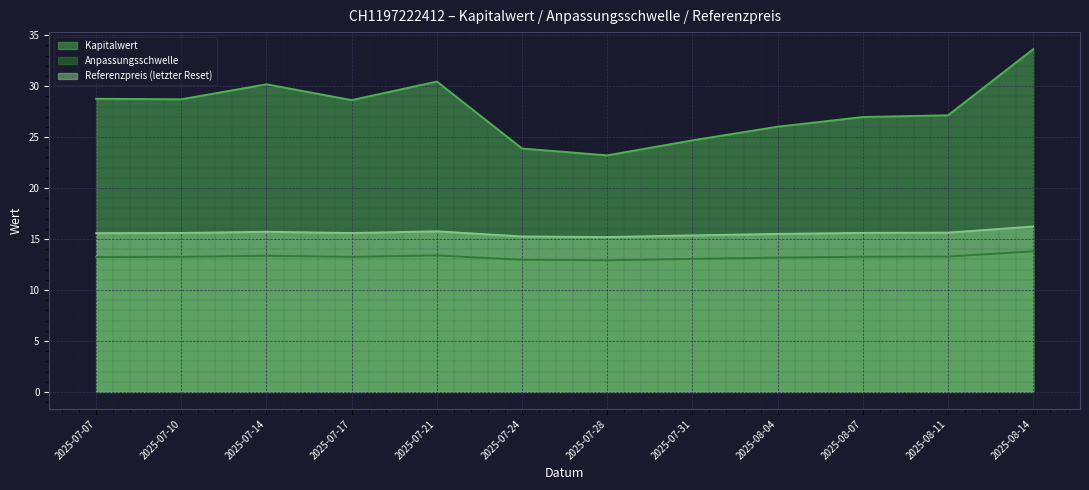

Which category has the lowest value in the Anpassungsschwelle series?

2025-07-28